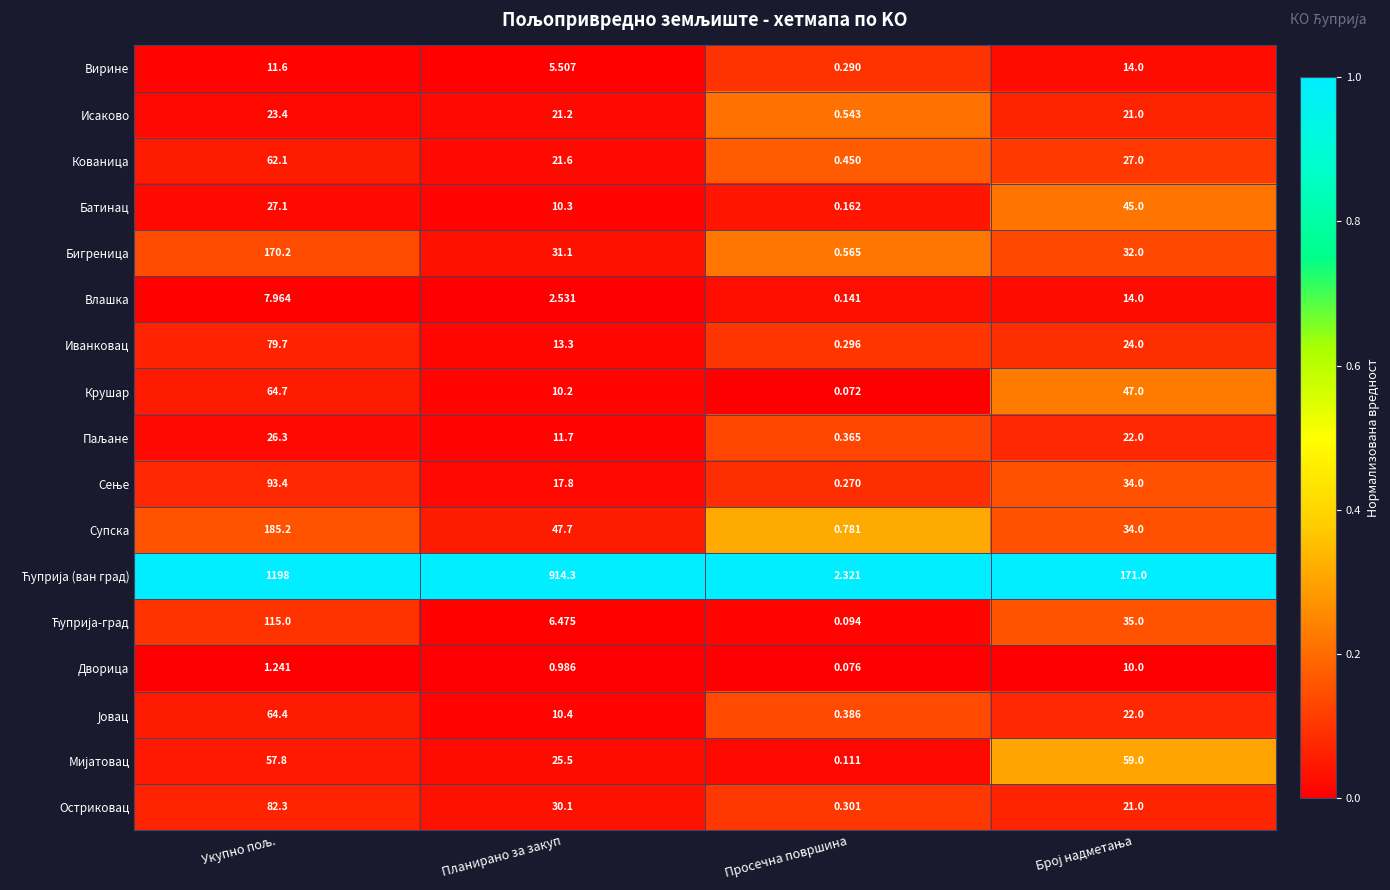

At which label is Супска closest to 92?

Планирано за закуп